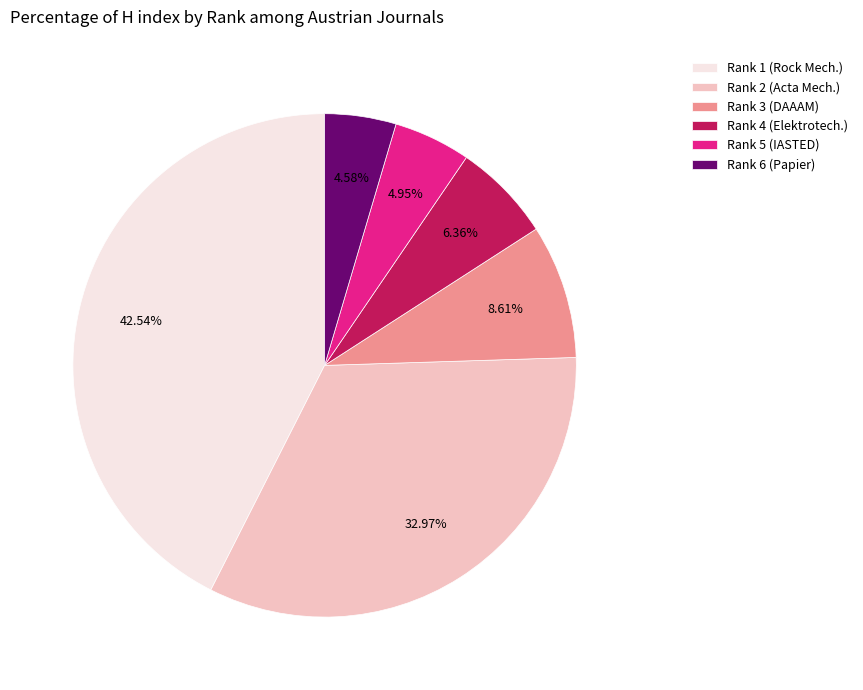

How many segments does this pie chart have?

6